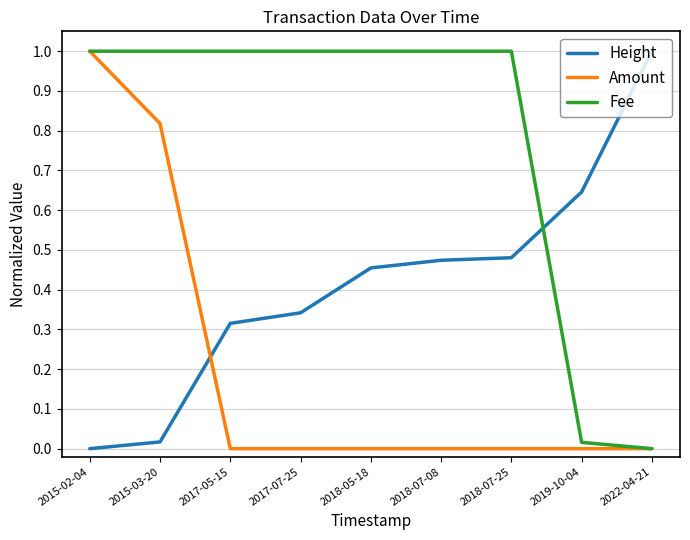

What position from the right is 2018-07-08?

4